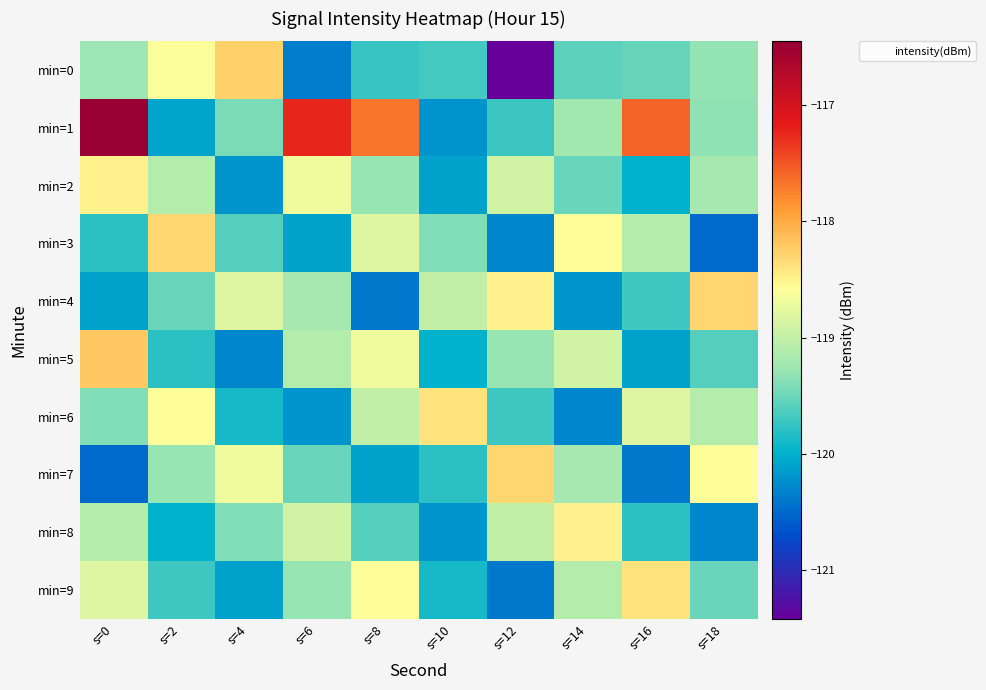

Reading left to right, list all the values displayed in this chart.

min=0: s=0=-119.3	s=2=-118.6	s=4=-118.3	s=6=-120.4	s=8=-119.7	s=10=-119.7	s=12=-121.4	s=14=-119.6	s=16=-119.5	s=18=-119.3
min=1: s=0=-116.5	s=2=-120.1	s=4=-119.4	s=6=-117.2	s=8=-117.7	s=10=-120.2	s=12=-119.7	s=14=-119.2	s=16=-117.6	s=18=-119.3
min=2: s=0=-118.5	s=2=-119.1	s=4=-120.2	s=6=-118.7	s=8=-119.3	s=10=-120.1	s=12=-118.9	s=14=-119.5	s=16=-120.0	s=18=-119.2
min=3: s=0=-119.8	s=2=-118.3	s=4=-119.6	s=6=-120.1	s=8=-118.8	s=10=-119.4	s=12=-120.3	s=14=-118.6	s=16=-119.1	s=18=-120.5
min=4: s=0=-120.1	s=2=-119.5	s=4=-118.8	s=6=-119.2	s=8=-120.4	s=10=-119.0	s=12=-118.5	s=14=-120.2	s=16=-119.7	s=18=-118.3
min=5: s=0=-118.2	s=2=-119.8	s=4=-120.3	s=6=-119.1	s=8=-118.7	s=10=-120.0	s=12=-119.3	s=14=-118.9	s=16=-120.1	s=18=-119.6
min=6: s=0=-119.4	s=2=-118.6	s=4=-119.9	s=6=-120.2	s=8=-119.0	s=10=-118.4	s=12=-119.7	s=14=-120.3	s=16=-118.8	s=18=-119.1
min=7: s=0=-120.5	s=2=-119.3	s=4=-118.7	s=6=-119.5	s=8=-120.1	s=10=-119.8	s=12=-118.3	s=14=-119.2	s=16=-120.4	s=18=-118.6
min=8: s=0=-119.1	s=2=-120.0	s=4=-119.4	s=6=-118.9	s=8=-119.6	s=10=-120.2	s=12=-119.0	s=14=-118.5	s=16=-119.8	s=18=-120.3
min=9: s=0=-118.8	s=2=-119.7	s=4=-120.1	s=6=-119.3	s=8=-118.6	s=10=-119.9	s=12=-120.4	s=14=-119.1	s=16=-118.4	s=18=-119.5